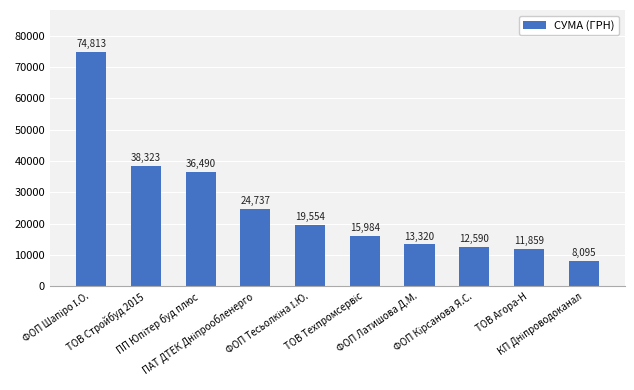

What is the value of the 3rd bar from the left?

36490.0